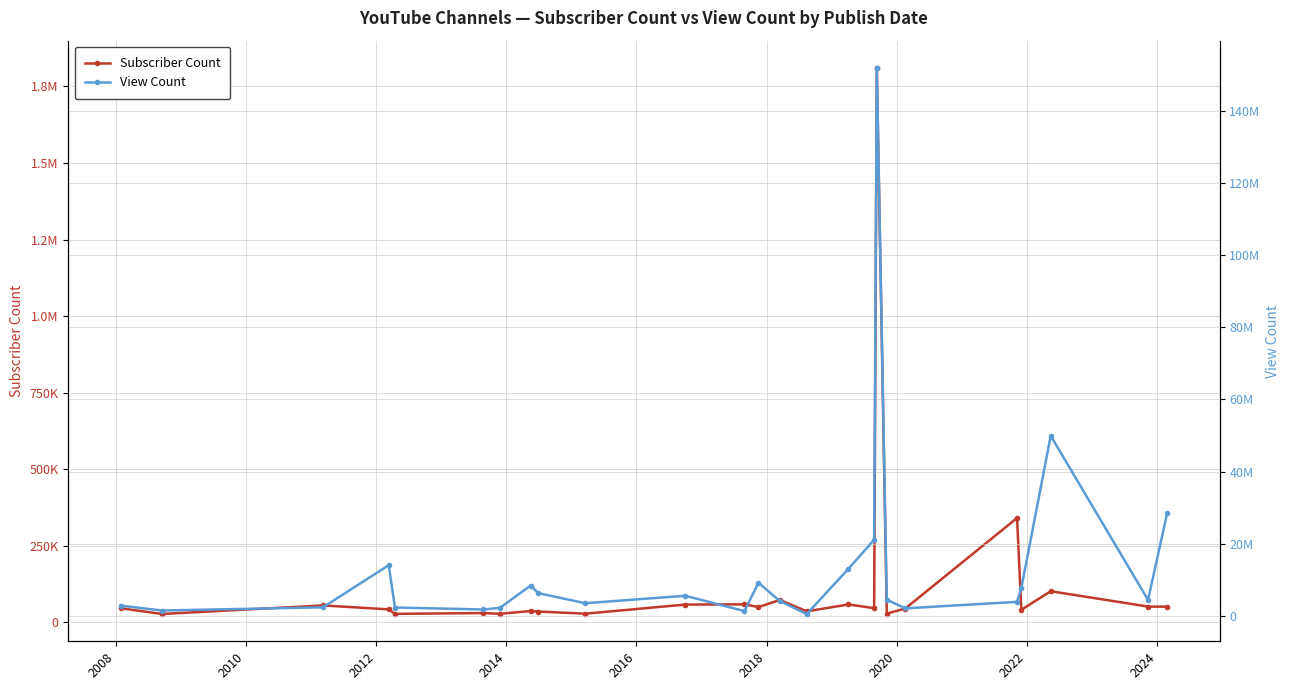

How many categories are shown in the chart?

25